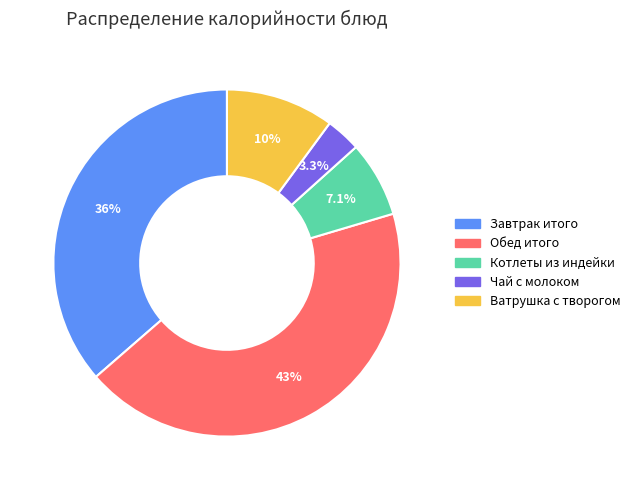

What portion of the pie excludes Завтрак итого?

63.6%